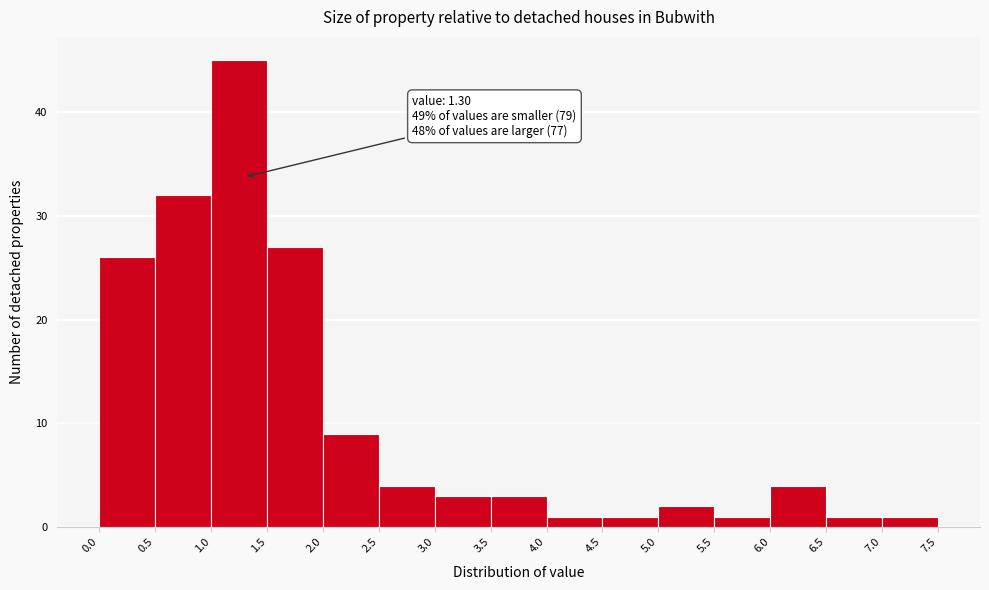

Which range on the x-axis has the tallest bar?

1.0 to 1.5